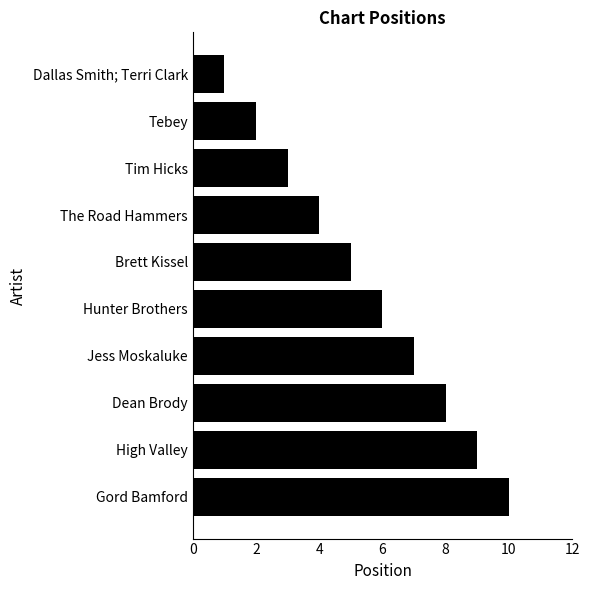

Between Brett Kissel and Jess Moskaluke, which is larger?

Jess Moskaluke